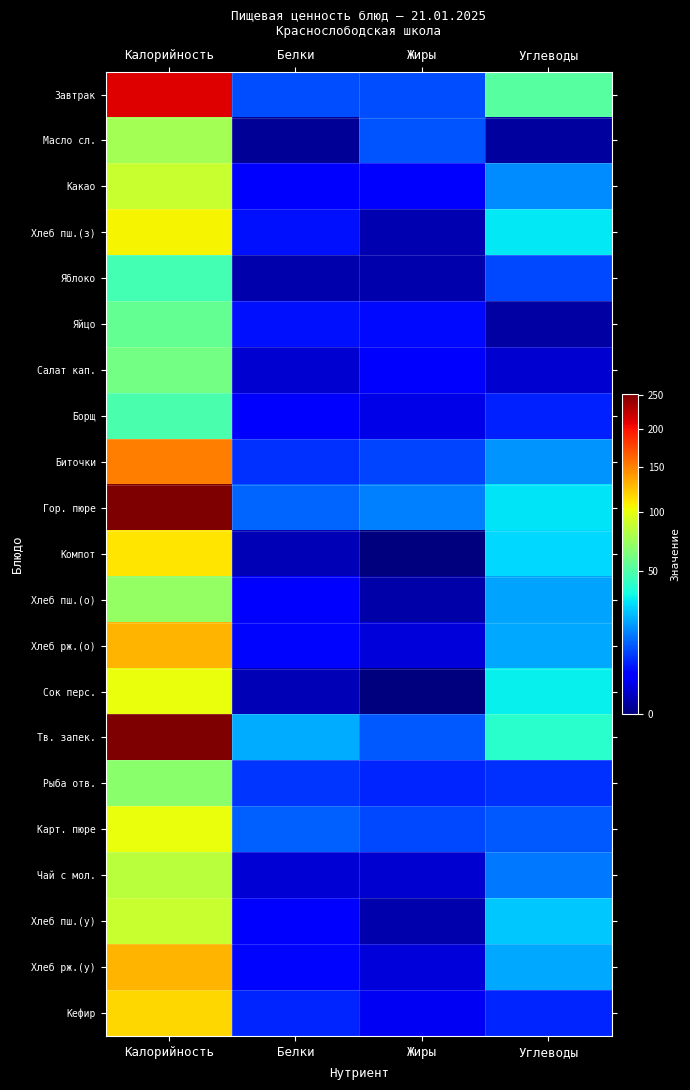

Reading left to right, list all the values displayed in this chart.

Завтрак: Калорийность=211.8	Белки=10.2	Жиры=10.2	Углеводы=52.2
Масло сл.: Калорийность=76.1	Белки=0.1	Жиры=10.9	Углеводы=0.2
Какао: Калорийность=88.6	Белки=4.1	Жиры=3.5	Углеводы=17.6
Хлеб пш.(з): Калорийность=106.0	Белки=5.0	Жиры=0.5	Углеводы=31.3
Яблоко: Калорийность=47.0	Белки=0.4	Жиры=0.4	Углеводы=9.8
Яйцо: Калорийность=56.0	Белки=5.1	Жиры=4.6	Углеводы=0.3
Салат кап.: Калорийность=60.4	Белки=1.3	Жиры=3.2	Углеводы=1.4
Борщ: Калорийность=48.2	Белки=4.2	Жиры=2.2	Углеводы=6.2
Биточки: Калорийность=151.0	Белки=7.5	Жиры=9.6	Углеводы=18.6
Гор. пюре: Калорийность=251.6	Белки=12.6	Жиры=16.0	Углеводы=31.0
Компот: Калорийность=111.2	Белки=0.6	Жиры=0.0	Углеводы=29.0
Хлеб пш.(о): Калорийность=70.6	Белки=3.3	Жиры=0.3	Углеводы=20.9
Хлеб рж.(о): Калорийность=129.5	Белки=4.2	Жиры=1.6	Углеводы=21.2
Сок перс.: Калорийность=101.0	Белки=0.6	Жиры=0.0	Углеводы=33.0
Тв. запек.: Калорийность=251.5	Белки=21.6	Жиры=11.2	Углеводы=40.5
Рыба отв.: Калорийность=67.5	Белки=8.1	Жиры=6.6	Углеводы=7.5
Карт. пюре: Калорийность=101.3	Белки=12.1	Жиры=9.9	Углеводы=11.3
Чай с мол.: Калорийность=83.3	Белки=1.4	Жиры=1.2	Углеводы=14.8
Хлеб пш.(у): Калорийность=88.3	Белки=4.2	Жиры=0.4	Углеводы=26.1
Хлеб рж.(у): Калорийность=129.5	Белки=4.2	Жиры=1.6	Углеводы=21.2
Кефир: Калорийность=117.5	Белки=6.5	Жиры=2.7	Углеводы=6.5